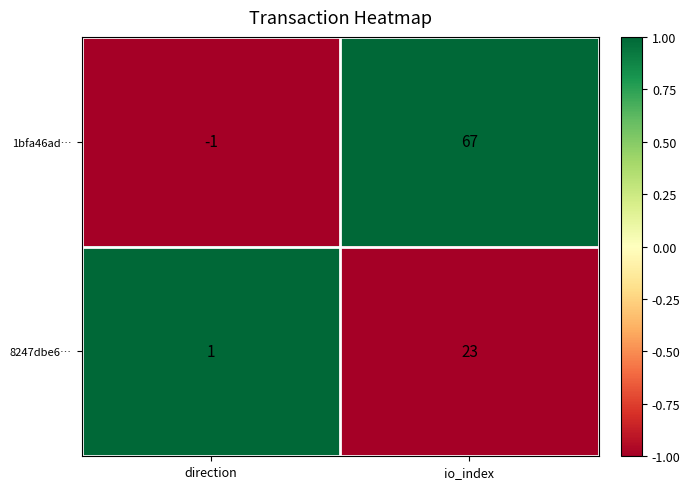

How many categories are shown in the chart?

2